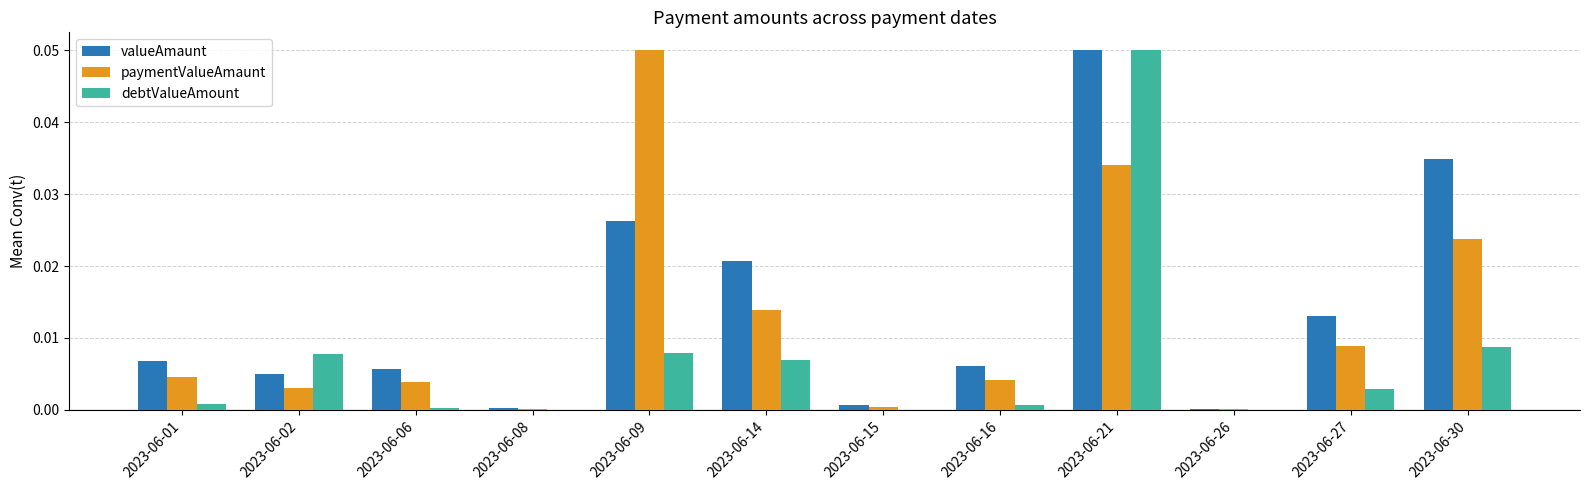

Is the value of debtValueAmount at 2023-06-14 greater than the value of paymentValueAmaunt at 2023-06-27?

No